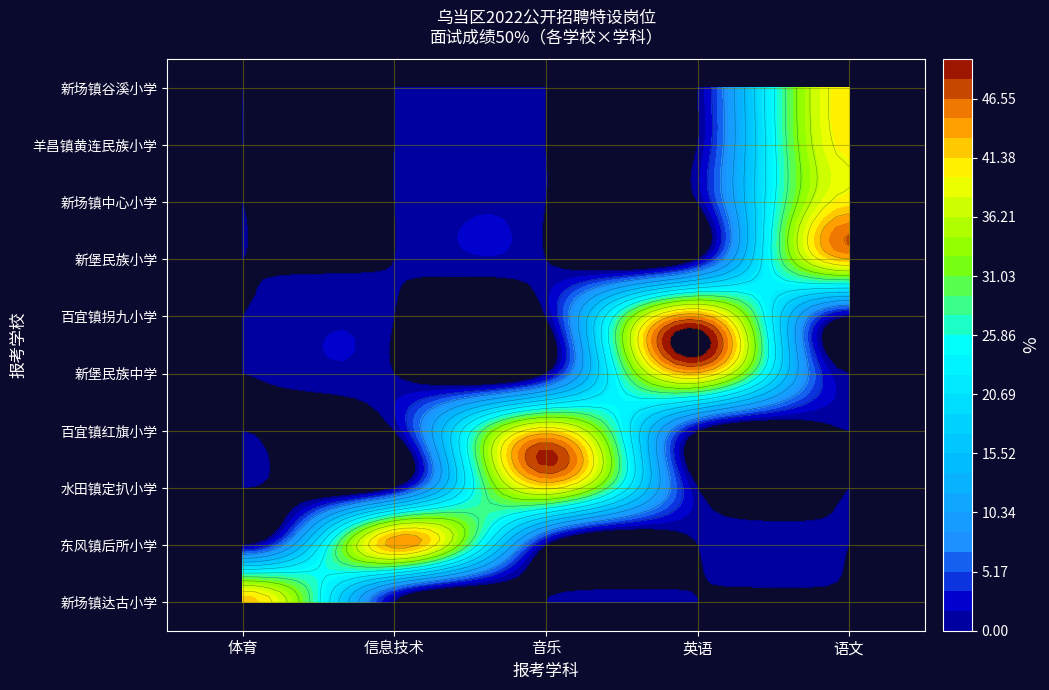

At how many categories does at least one series exceed 30?

5